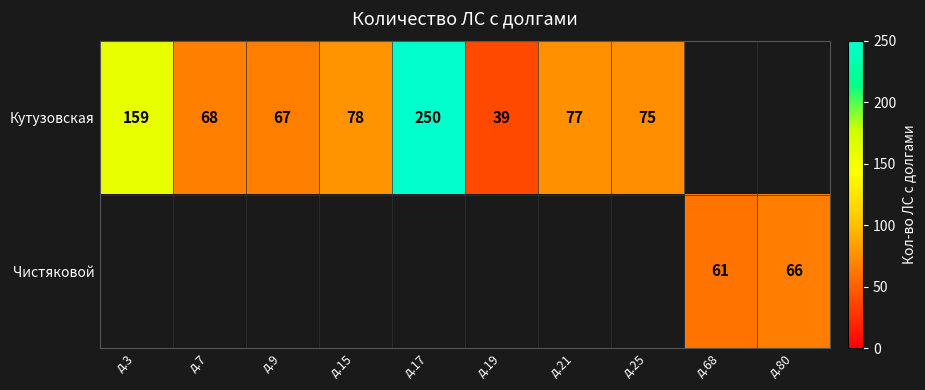

Is it true that Кутузовская equals 250 at д.17?

True